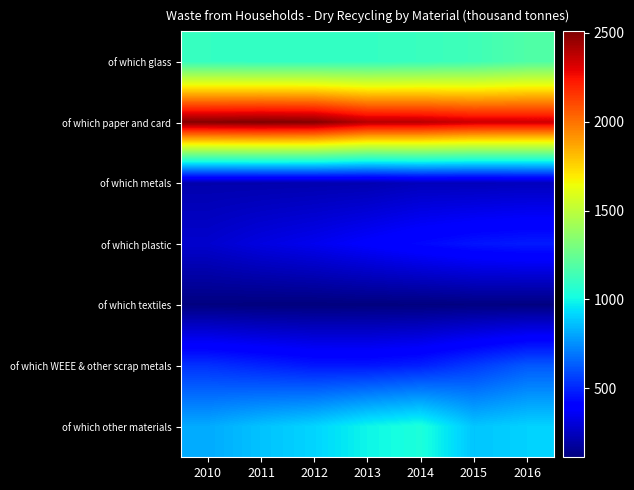

At which category does the chart reach its minimum across all series?

2012